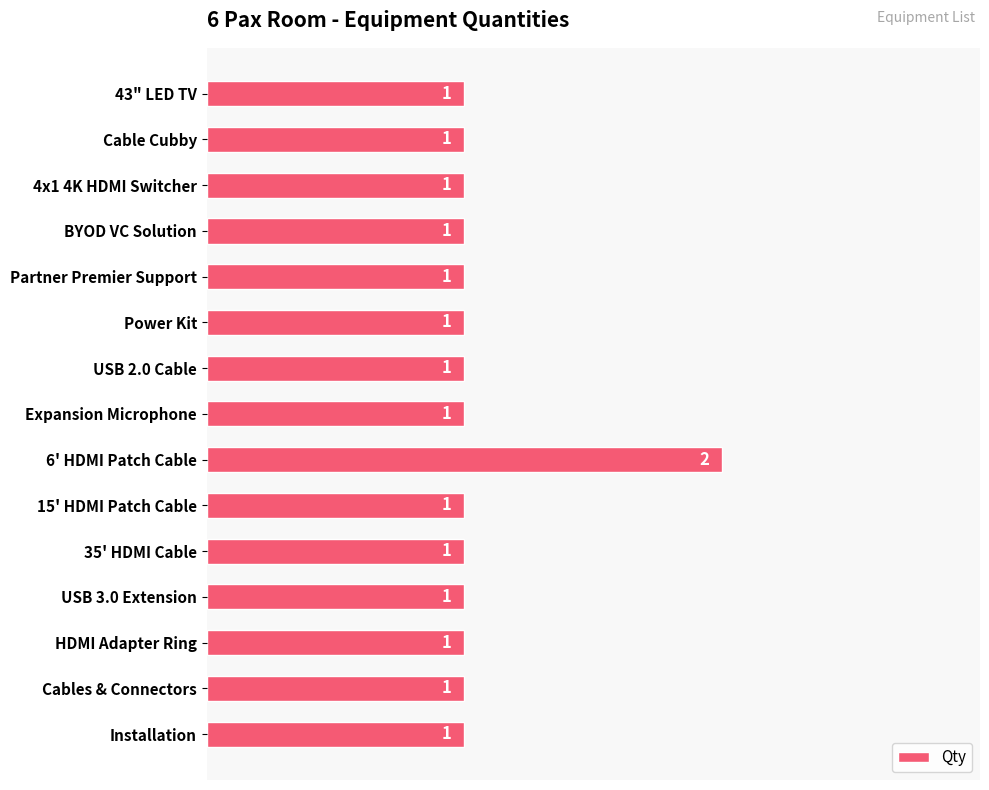

The chart shows a value of 0 at BYOD VC Solution. True or false?

False